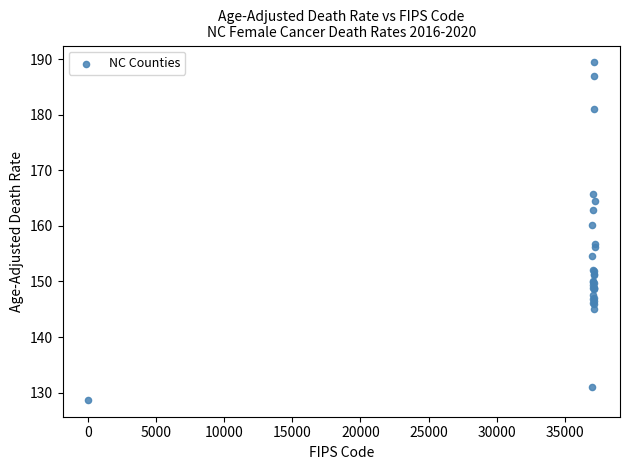

What Y value in the scatter plot is closest to 159?

160.1